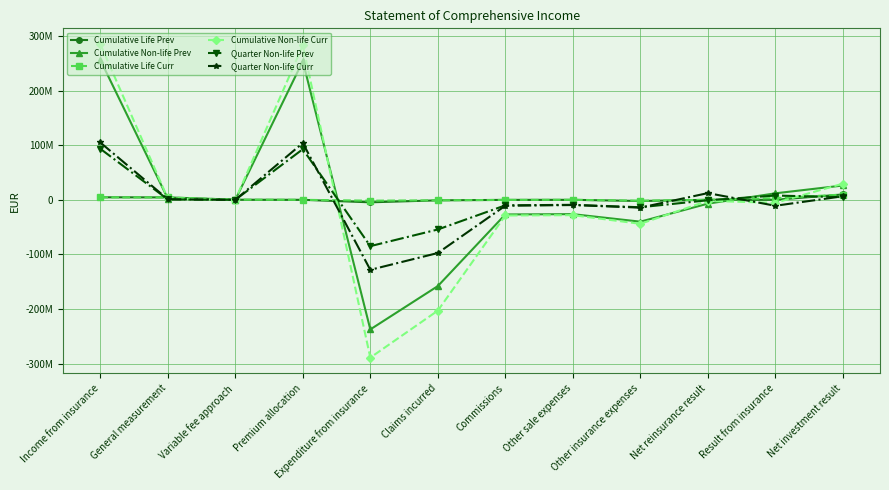

What are all the series names shown in the legend?

Cumulative Life Prev, Cumulative Non-life Prev, Cumulative Life Curr, Cumulative Non-life Curr, Quarter Non-life Prev, Quarter Non-life Curr